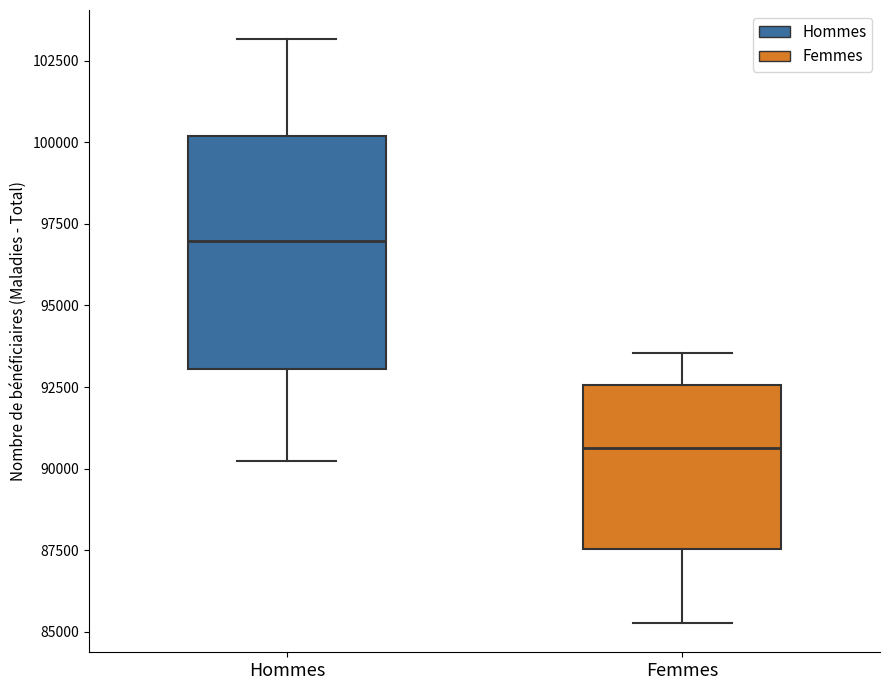

Comparing the boxes themselves (not the whiskers), which one is the tallest?

Hommes